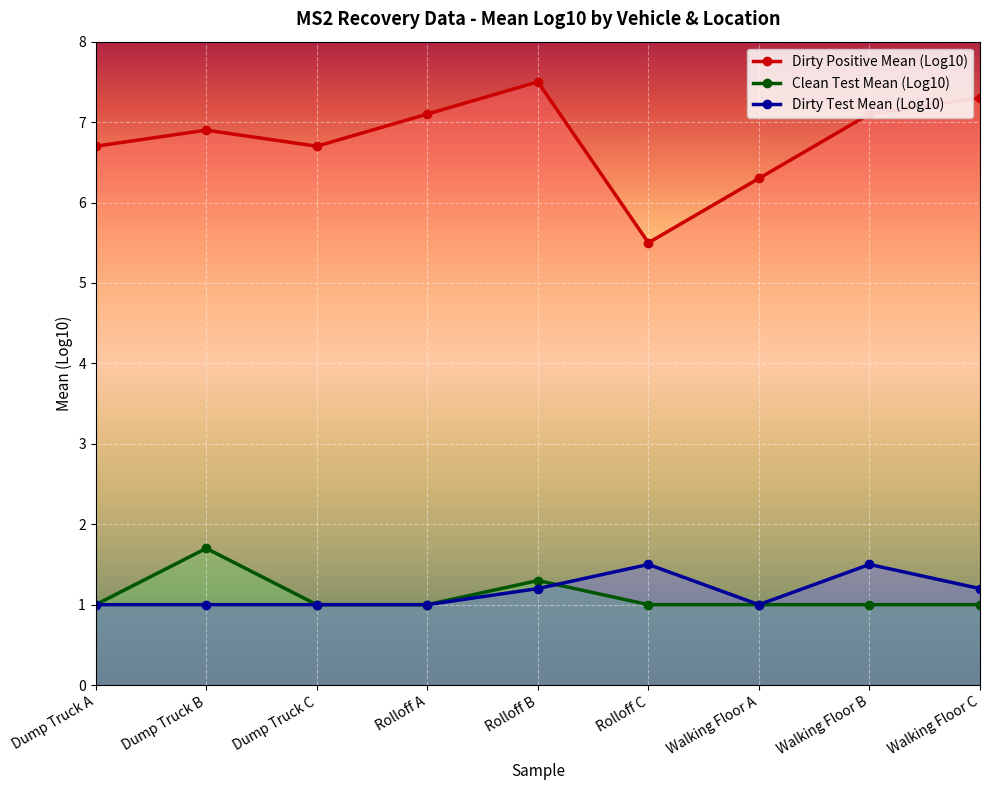

Which series has the largest range (max minus min)?

Dirty Positive Mean (Log10)